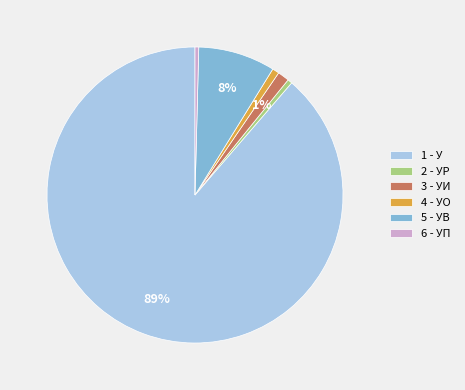

To the nearest percent, what is the average slice percentage?

17%